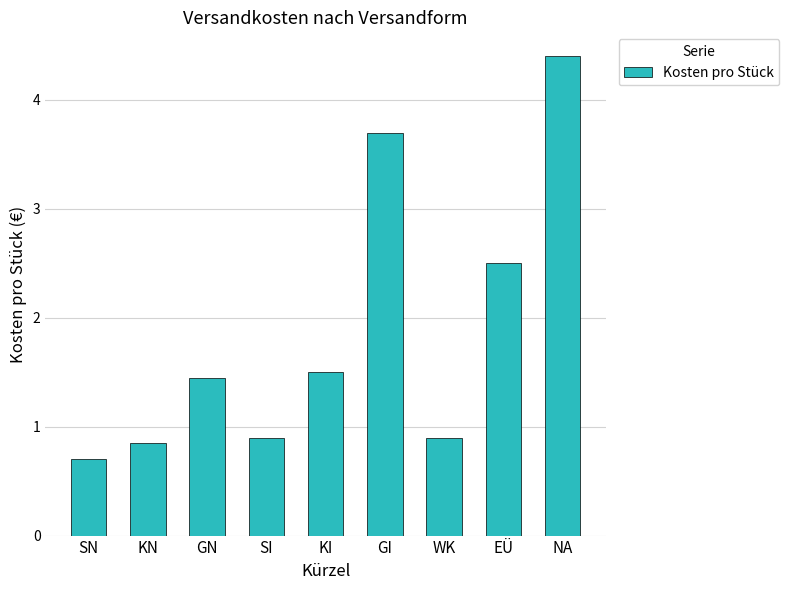

The value at EÜ is 1.5. True or false?

False